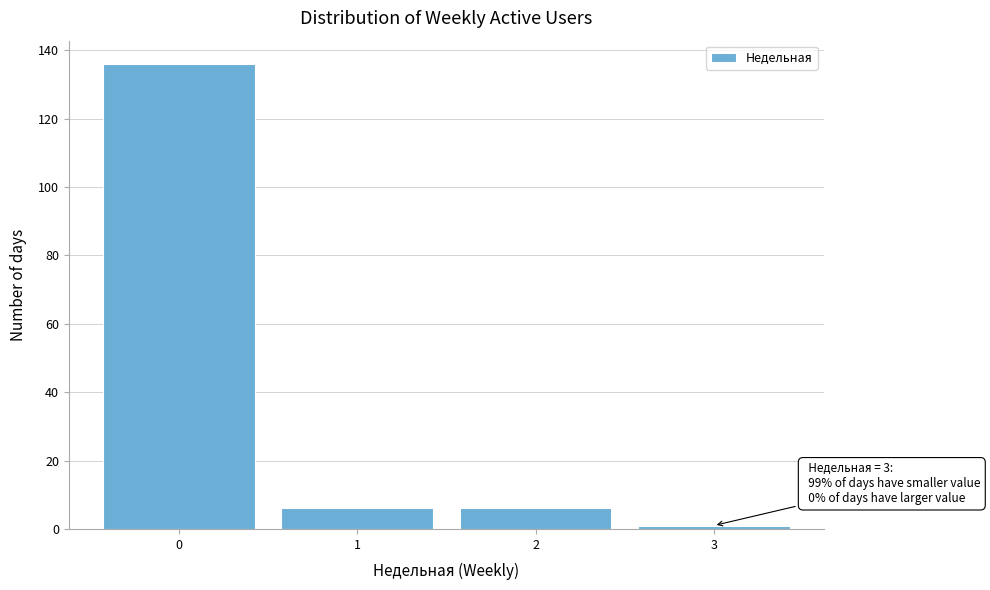

Reading left to right, list all the values displayed in this chart.

136	6	6	1